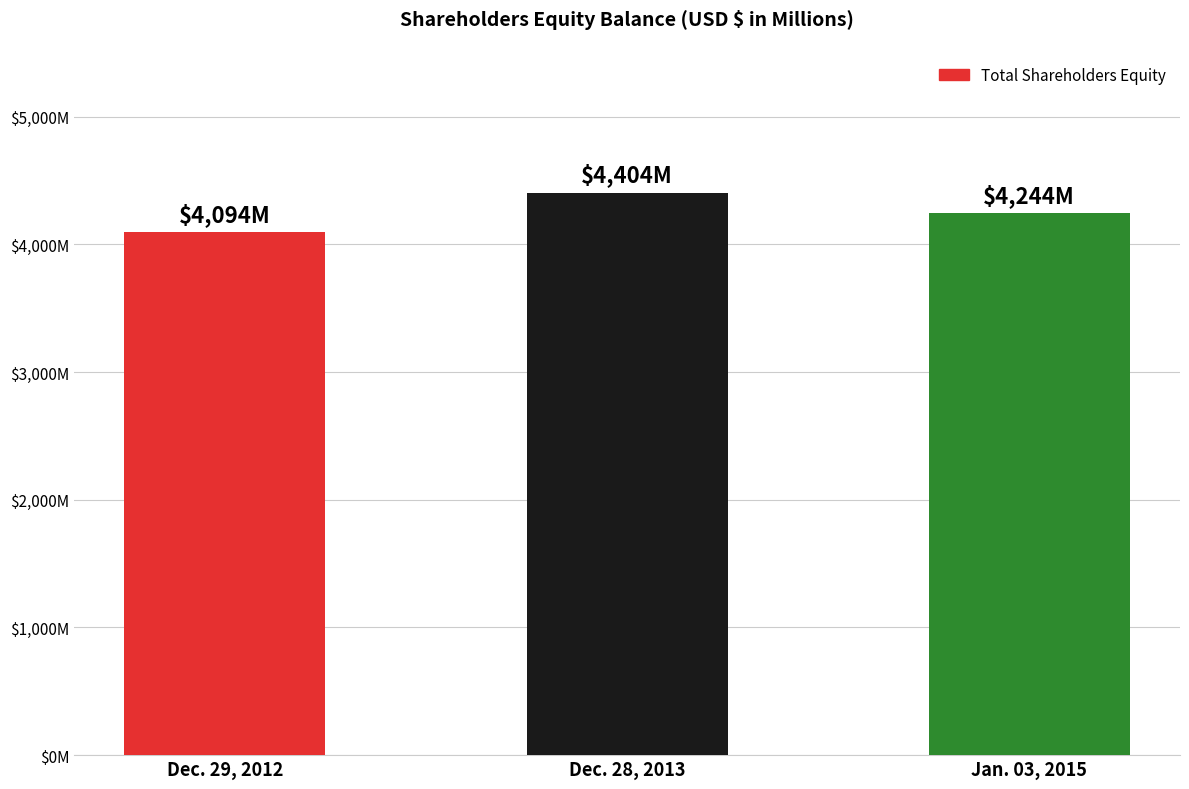

What is the value of the 1st bar from the left?

4094